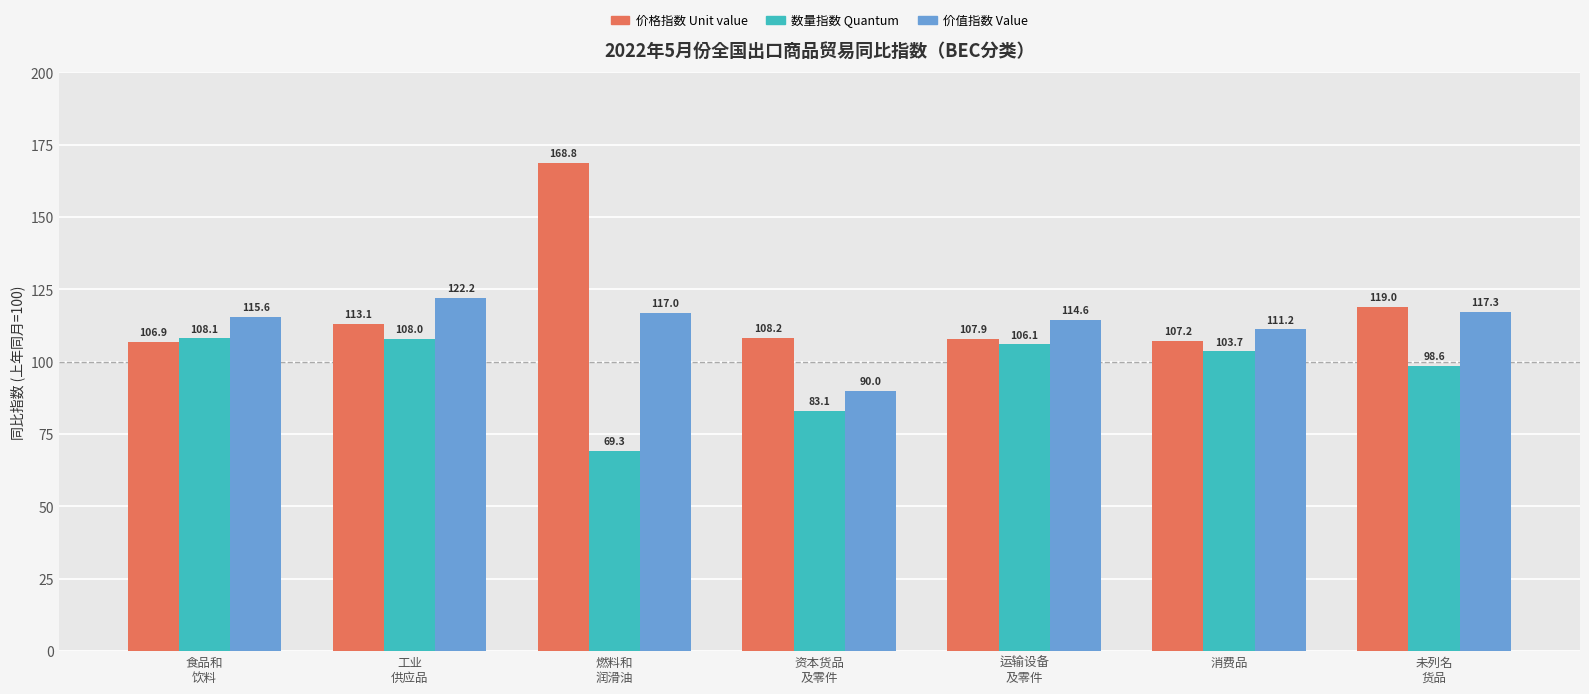

Reading right to left, transcribe all the data shown in this chart.

价格指数 Unit value: 119.0	107.2	107.9	108.2	168.8	113.1	106.9
数量指数 Quantum: 98.6	103.7	106.1	83.1	69.3	108.0	108.1
价值指数 Value: 117.3	111.2	114.6	90.0	117.0	122.2	115.6